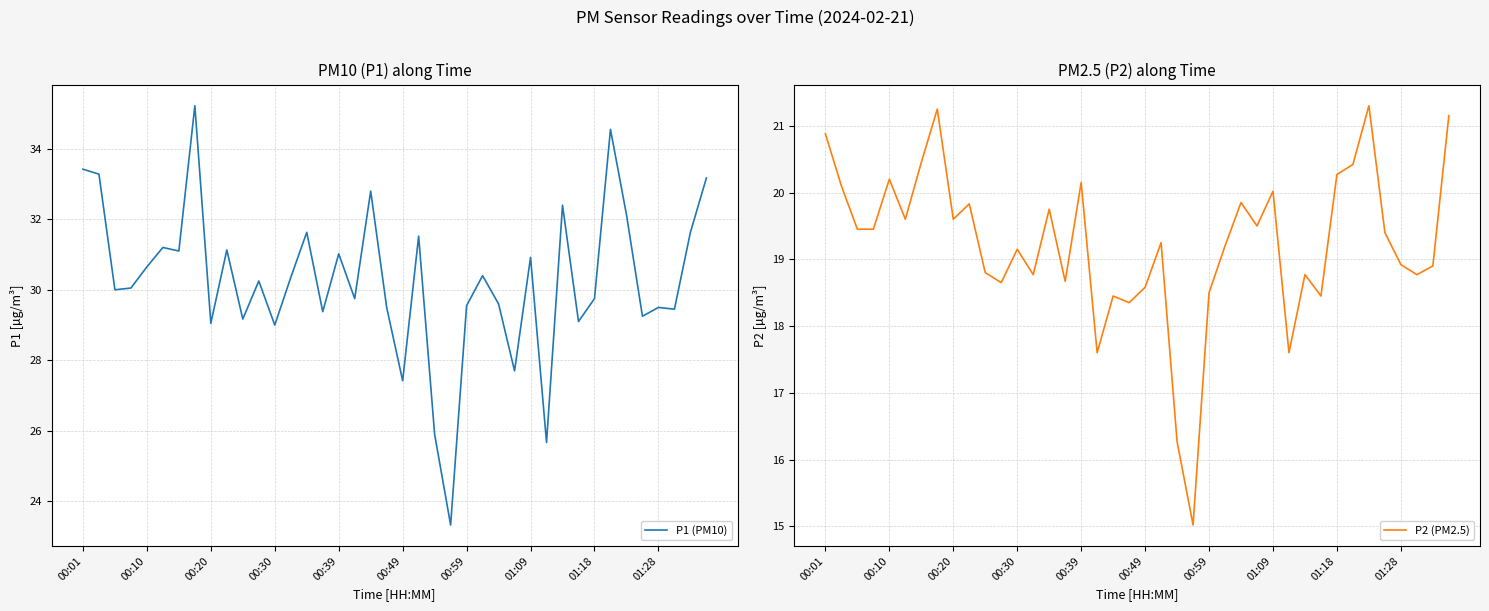

What is the sum of all P1 (PM10) values?

1210.9